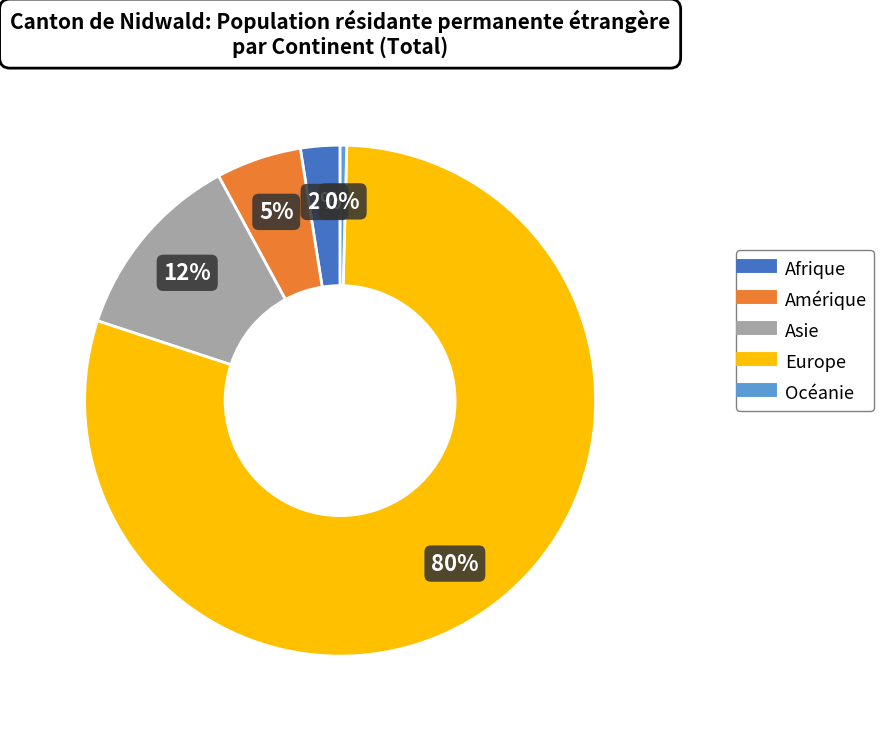

Does Afrique account for over 50% of the chart?

No